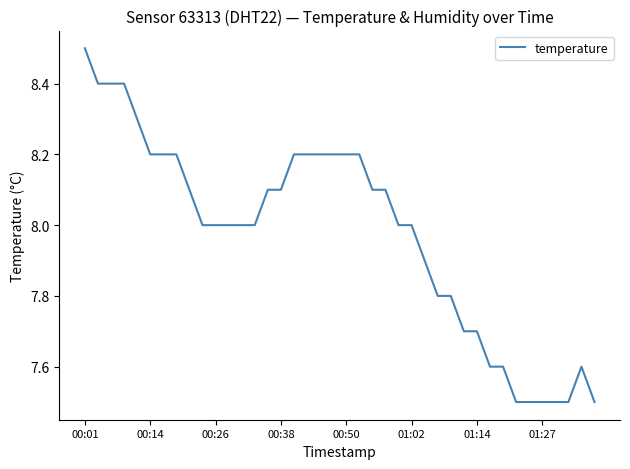

What is the smallest value displayed?

7.5